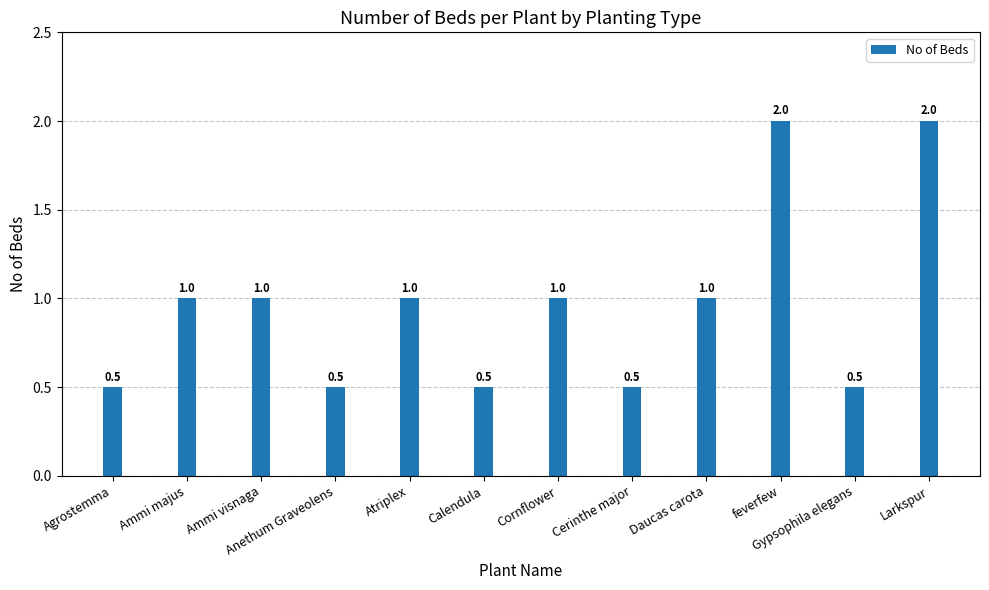

What value does the data have at Atriplex?

1.0